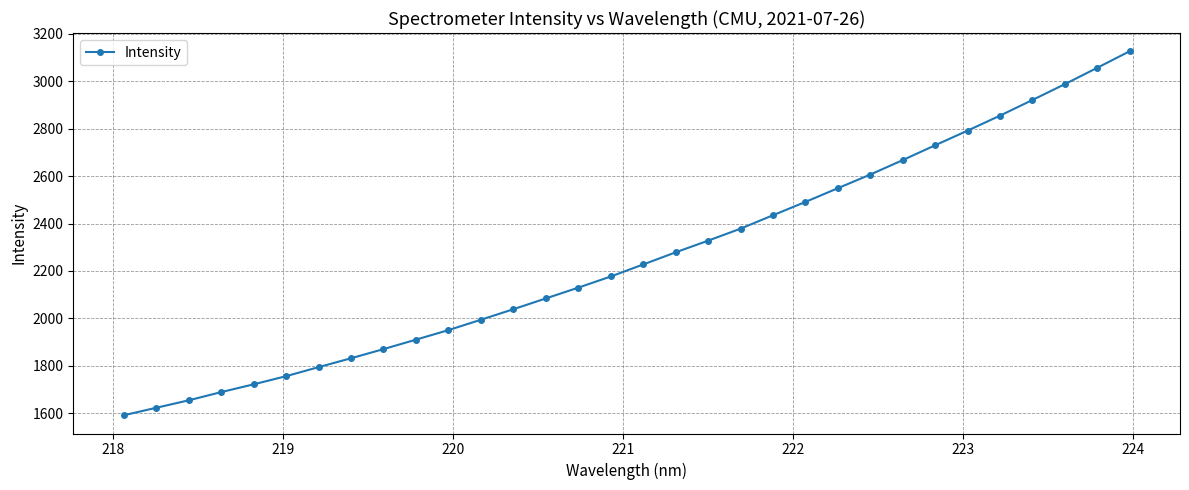

What is the difference between the second highest and minimum values?

1466.7